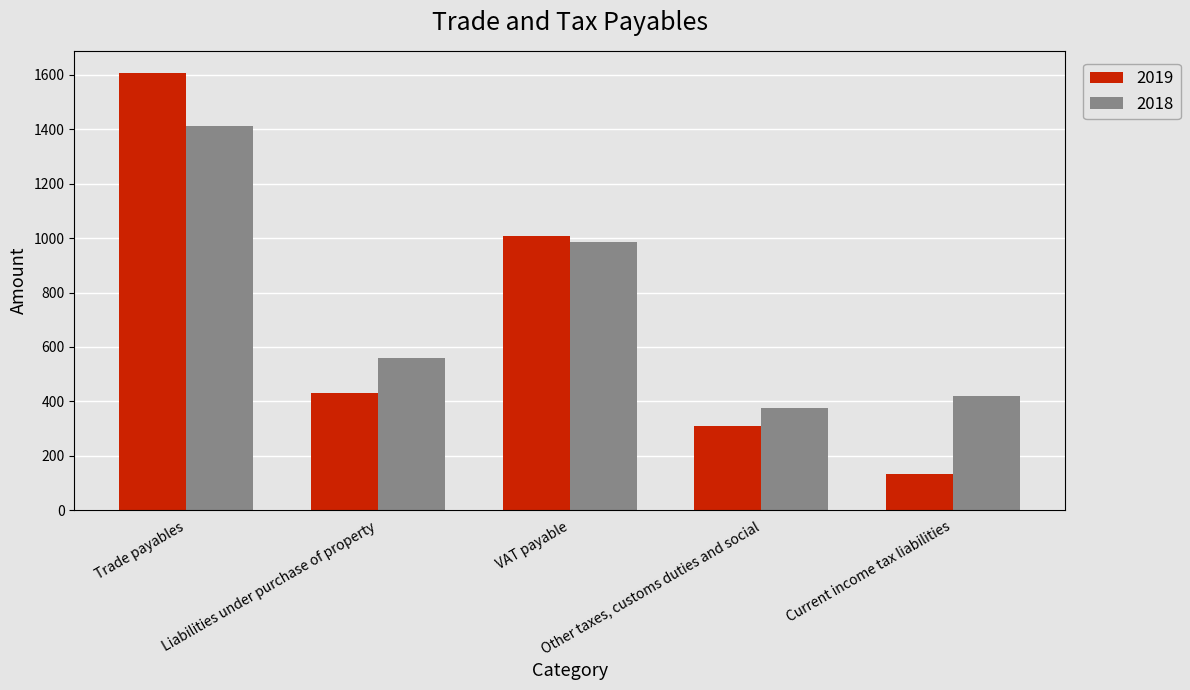

What is the difference between the 2019 values at VAT payable and Liabilities under purchase of property?

579